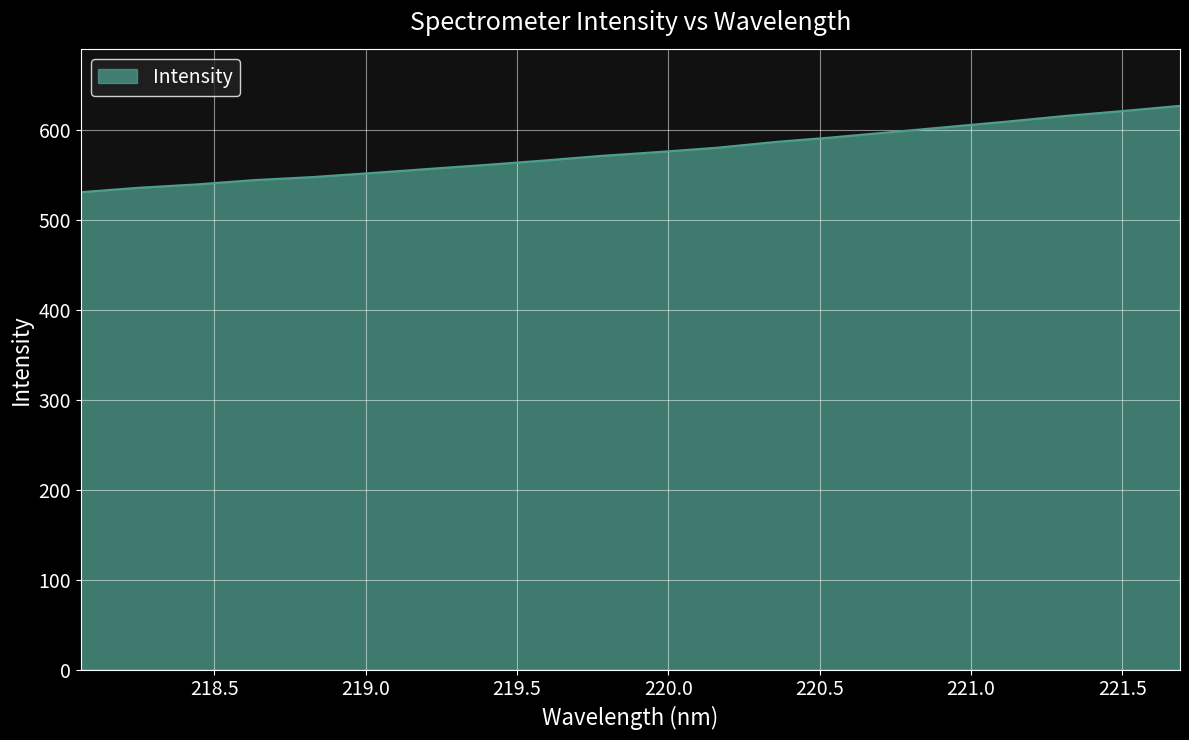

What is the maximum value shown in the chart?

627.0